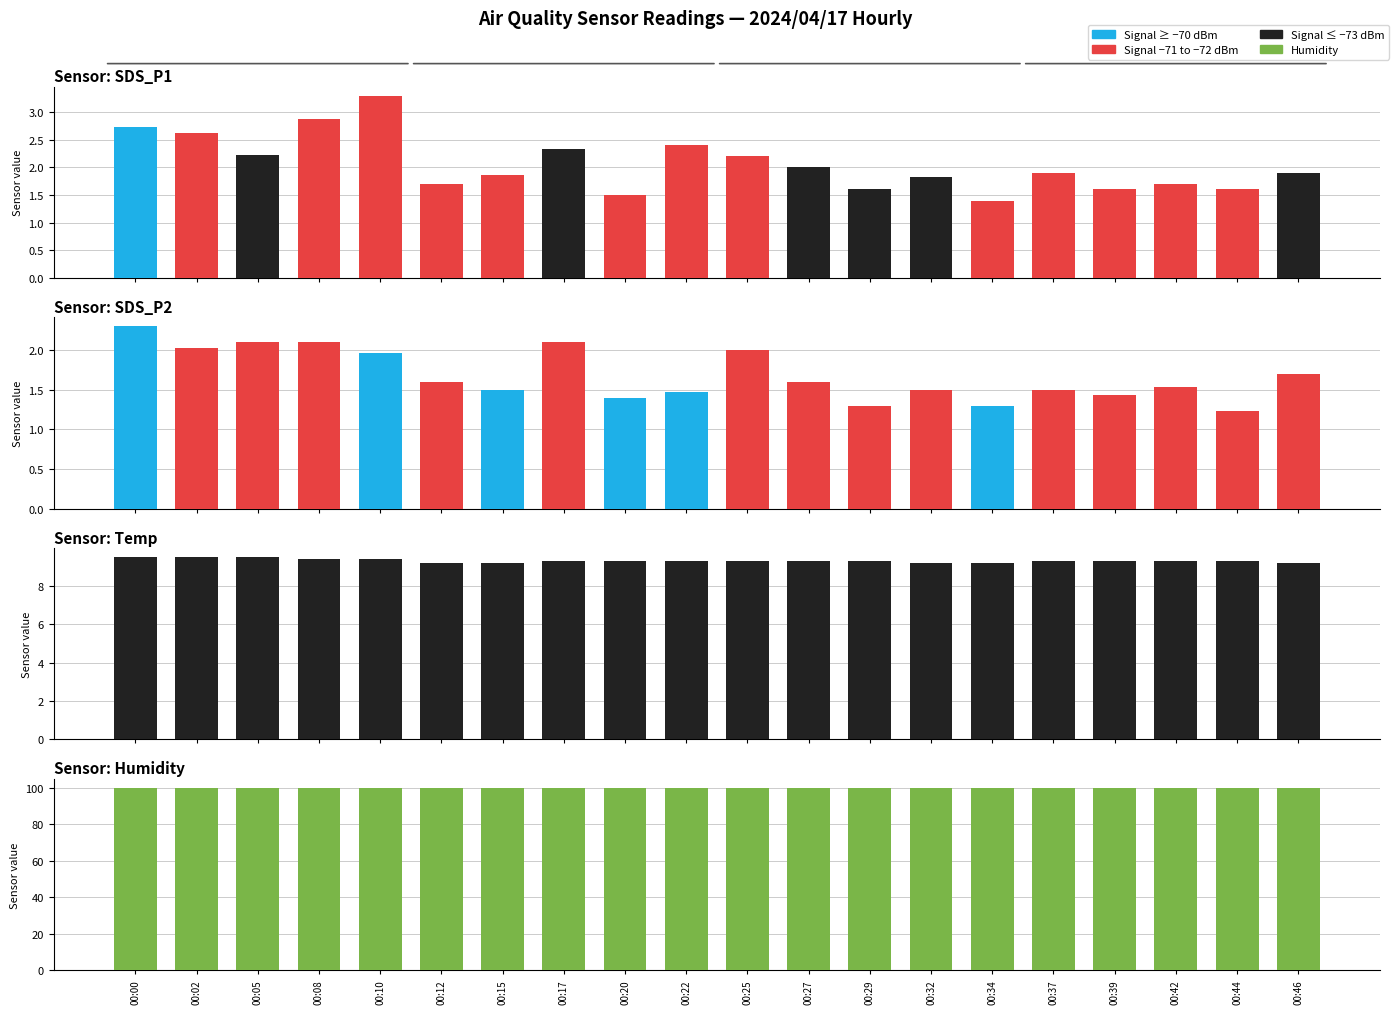

Reading right to left, what are all the values shown in this chart?

SDS_P1: 00:46=1.9	00:44=1.6	00:42=1.7	00:39=1.6	00:37=1.9	00:34=1.4	00:32=1.8	00:29=1.6	00:27=2.0	00:25=2.2	00:22=2.4	00:20=1.5	00:17=2.3	00:15=1.9	00:12=1.7	00:10=3.3	00:08=2.9	00:05=2.2	00:02=2.6	00:00=2.7
SDS_P2: 00:46=1.7	00:44=1.2	00:42=1.5	00:39=1.4	00:37=1.5	00:34=1.3	00:32=1.5	00:29=1.3	00:27=1.6	00:25=2.0	00:22=1.5	00:20=1.4	00:17=2.1	00:15=1.5	00:12=1.6	00:10=2.0	00:08=2.1	00:05=2.1	00:02=2.0	00:00=2.3
Temp: 00:46=9.2	00:44=9.3	00:42=9.3	00:39=9.3	00:37=9.3	00:34=9.2	00:32=9.2	00:29=9.3	00:27=9.3	00:25=9.3	00:22=9.3	00:20=9.3	00:17=9.3	00:15=9.2	00:12=9.2	00:10=9.4	00:08=9.4	00:05=9.5	00:02=9.5	00:00=9.5
Humidity: 00:46=99.9	00:44=99.9	00:42=99.9	00:39=99.9	00:37=99.9	00:34=99.9	00:32=99.9	00:29=99.9	00:27=99.9	00:25=99.9	00:22=99.9	00:20=99.9	00:17=99.9	00:15=99.9	00:12=99.9	00:10=99.9	00:08=99.9	00:05=99.9	00:02=99.9	00:00=99.9